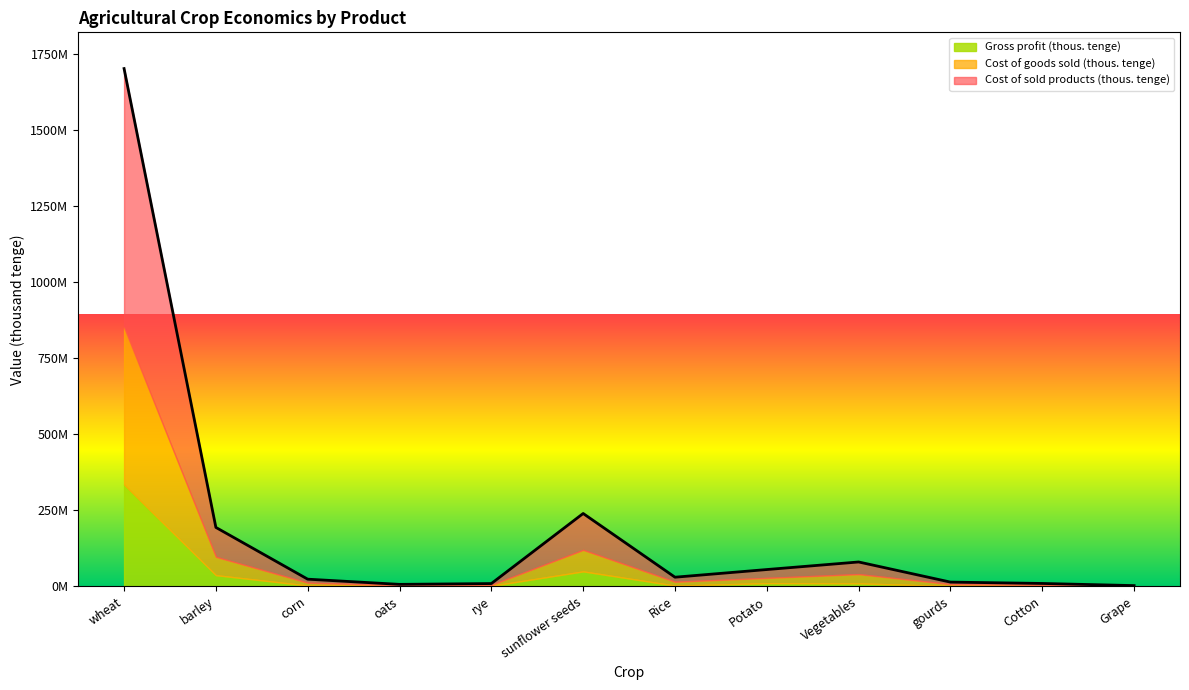

True or false: Cost of goods sold (thous. tenge) and Gross profit (thous. tenge) intersect in this chart.

False